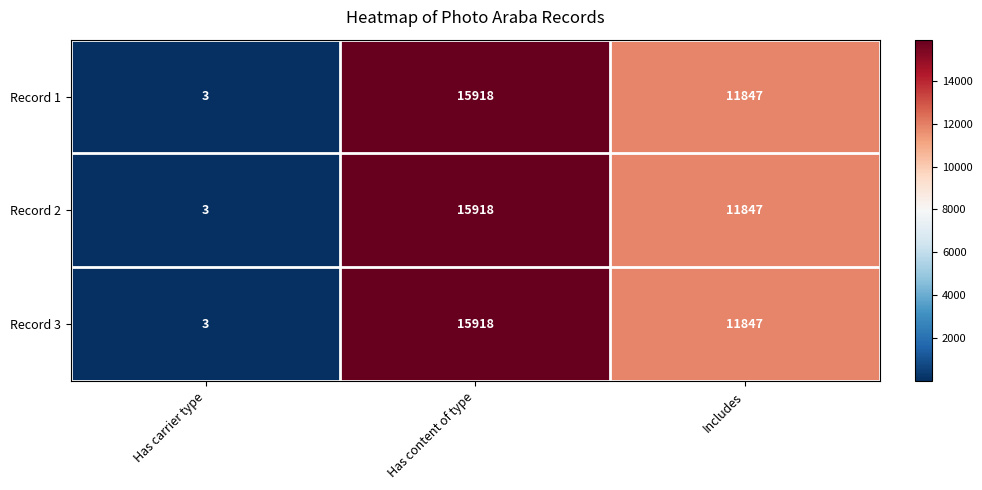

What is the total value across all series at Includes?

35541